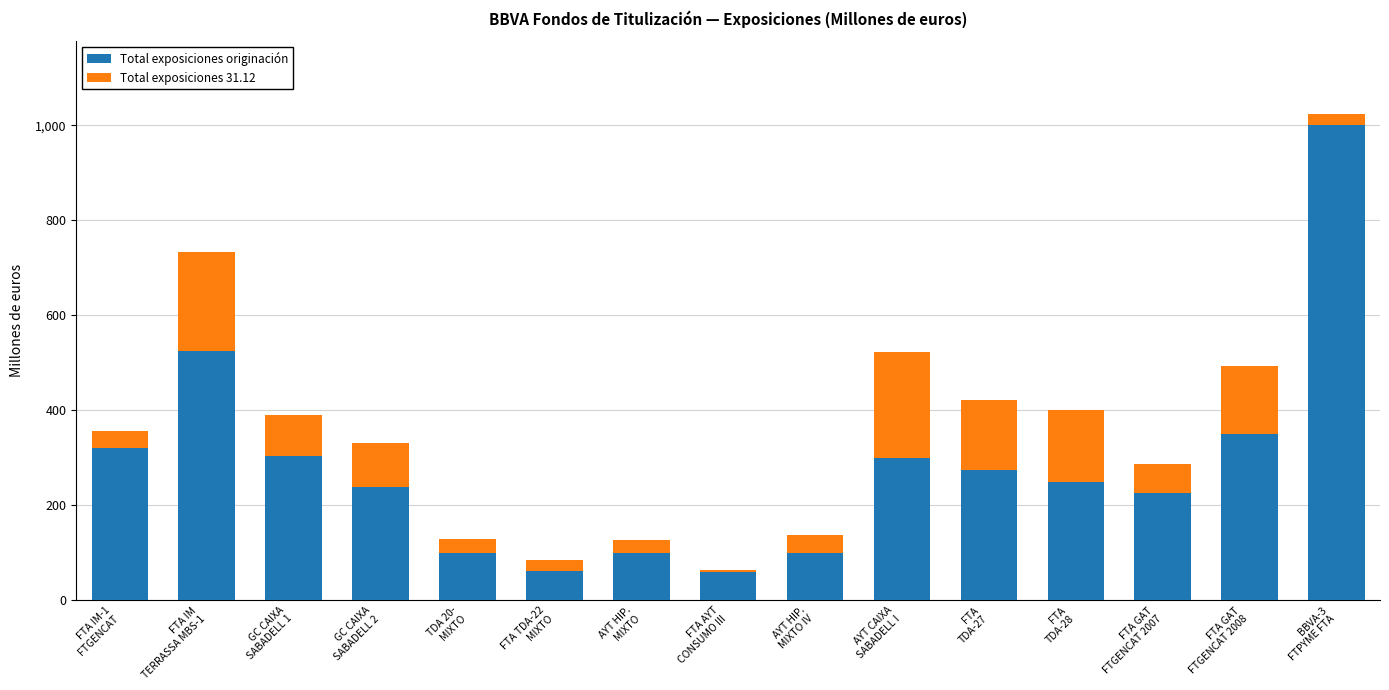

What is the sum of all Total exposiciones originación values?

4209.5